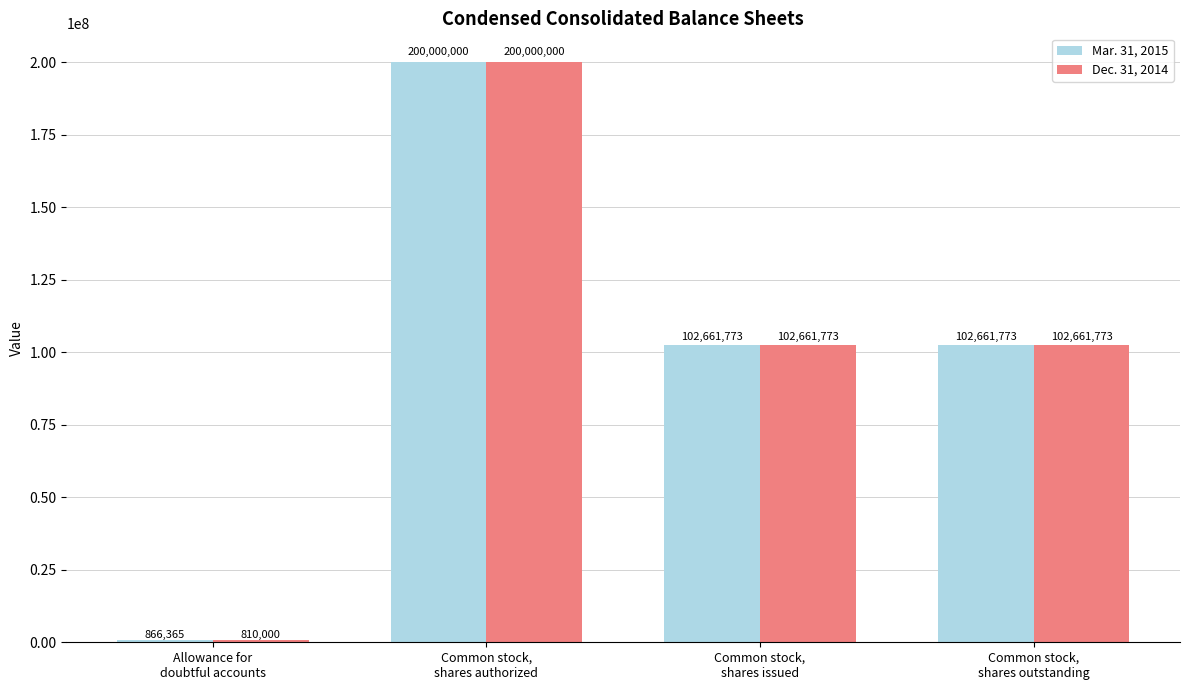

The value of Dec. 31, 2014 at Common stock,
shares authorized is 76503012. True or false?

False